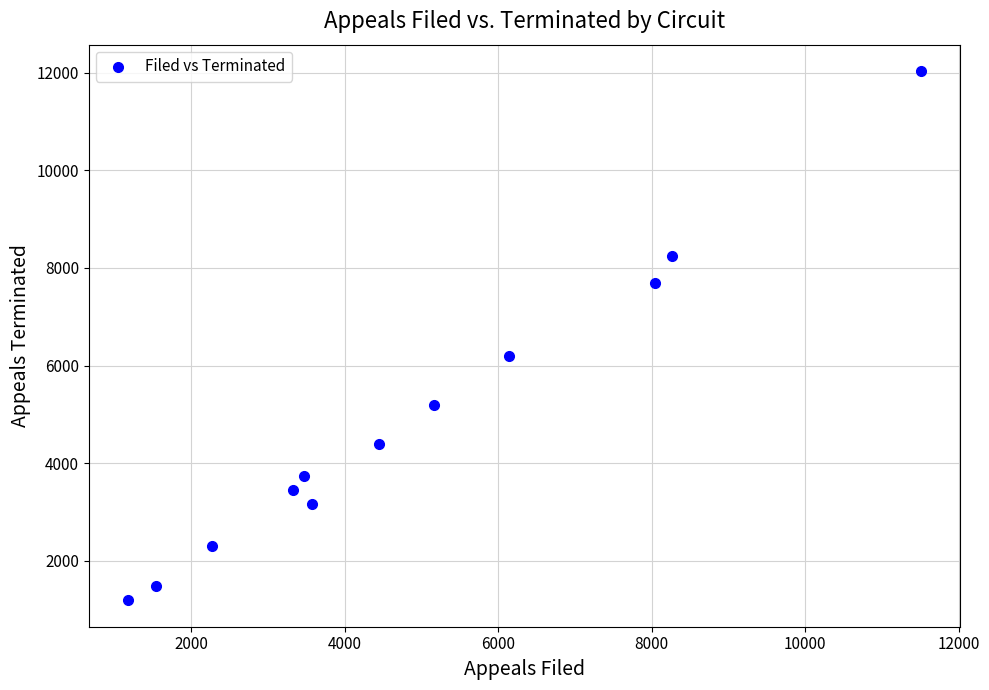

What Y value in the scatter plot is closest to 6611?

6185